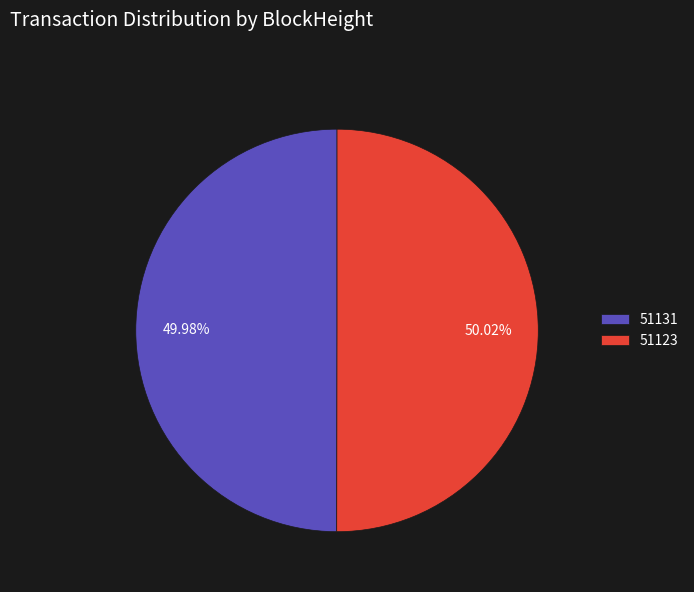

What is the ratio of the value at 51131 to the value at 51123?

1.0